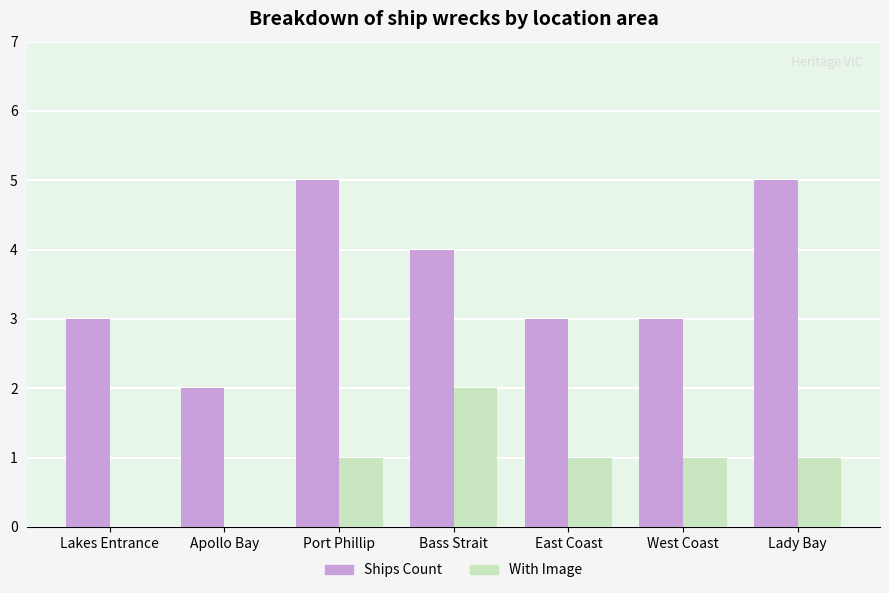

Reading right to left, what are all the values shown in this chart?

Ships Count: 5	3	3	4	5	2	3
With Image: 1	1	1	2	1	0	0